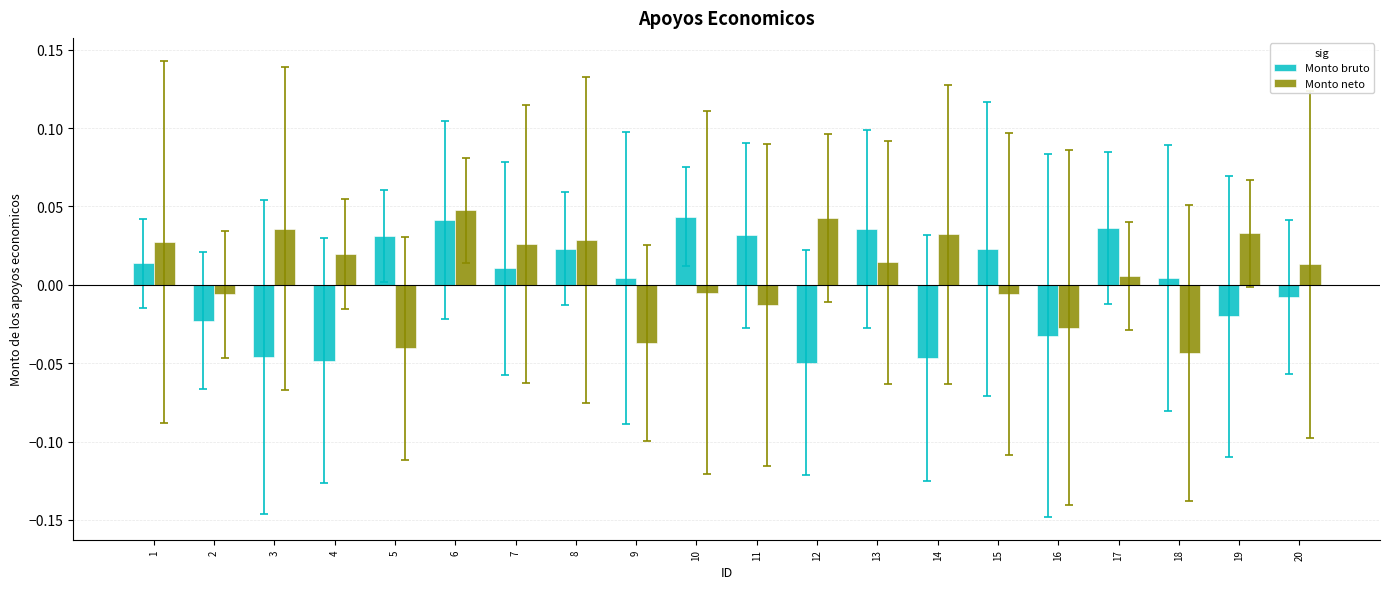

Reading left to right, list all the values displayed in this chart.

Monto bruto: 1=0.0	2=-0.0	3=-0.0	4=-0.0	5=0.0	6=0.0	7=0.0	8=0.0	9=0.0	10=0.0	11=0.0	12=-0.0	13=0.0	14=-0.0	15=0.0	16=-0.0	17=0.0	18=0.0	19=-0.0	20=-0.0
Monto neto: 1=0.0	2=-0.0	3=0.0	4=0.0	5=-0.0	6=0.0	7=0.0	8=0.0	9=-0.0	10=-0.0	11=-0.0	12=0.0	13=0.0	14=0.0	15=-0.0	16=-0.0	17=0.0	18=-0.0	19=0.0	20=0.0